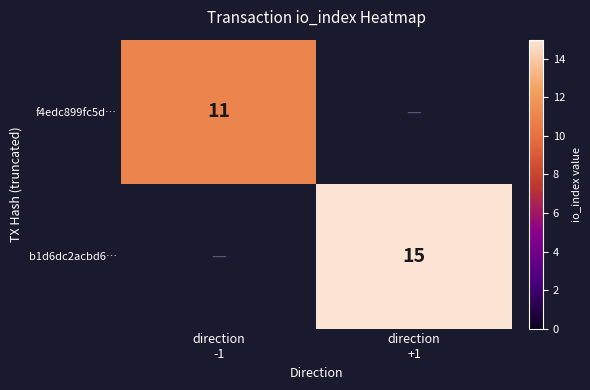

Rank the categories by f4edc899fc5d… value from highest to lowest.

direction -1, direction +1